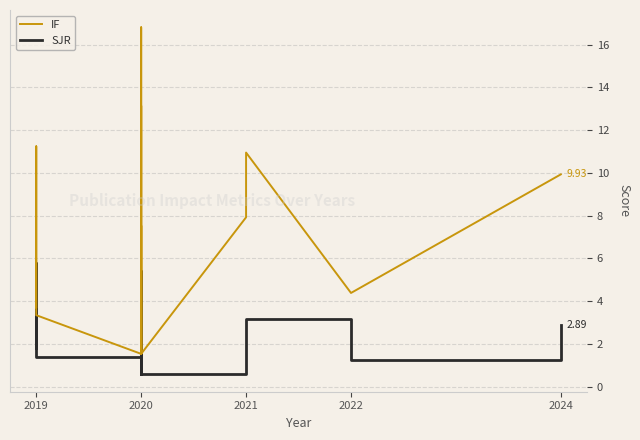

Count the number of categories in the chart.

16